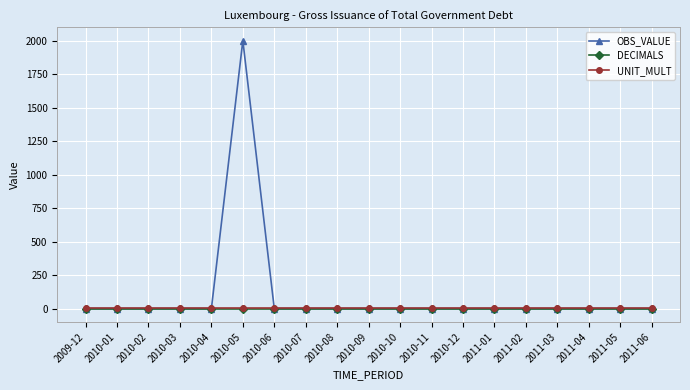

What is the difference between the maximum and minimum values in the OBS_VALUE series?

2000